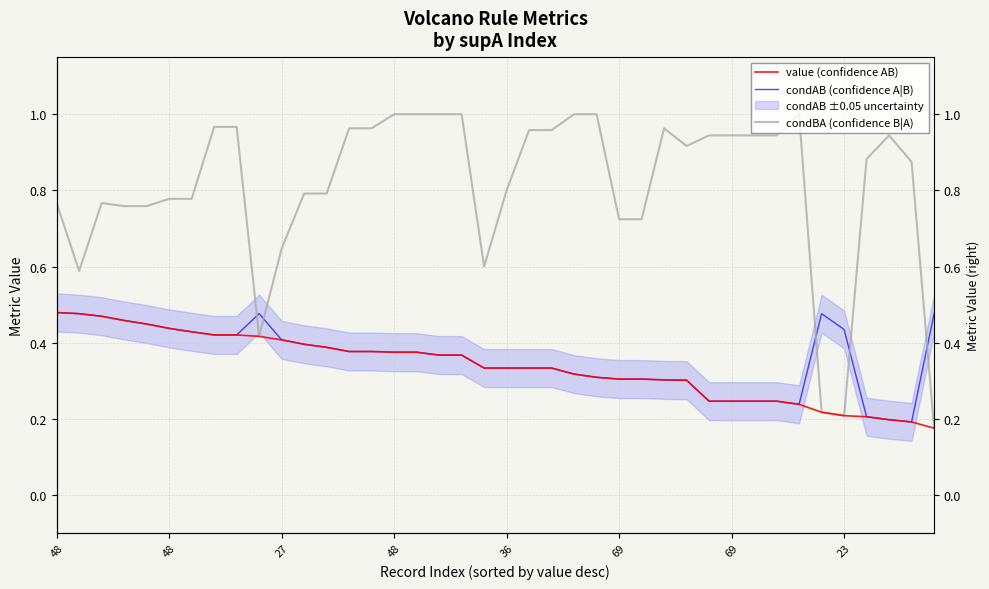

In condAB (confidence A|B), how many points are lower than both neighbors (excluding endpoints)?

2